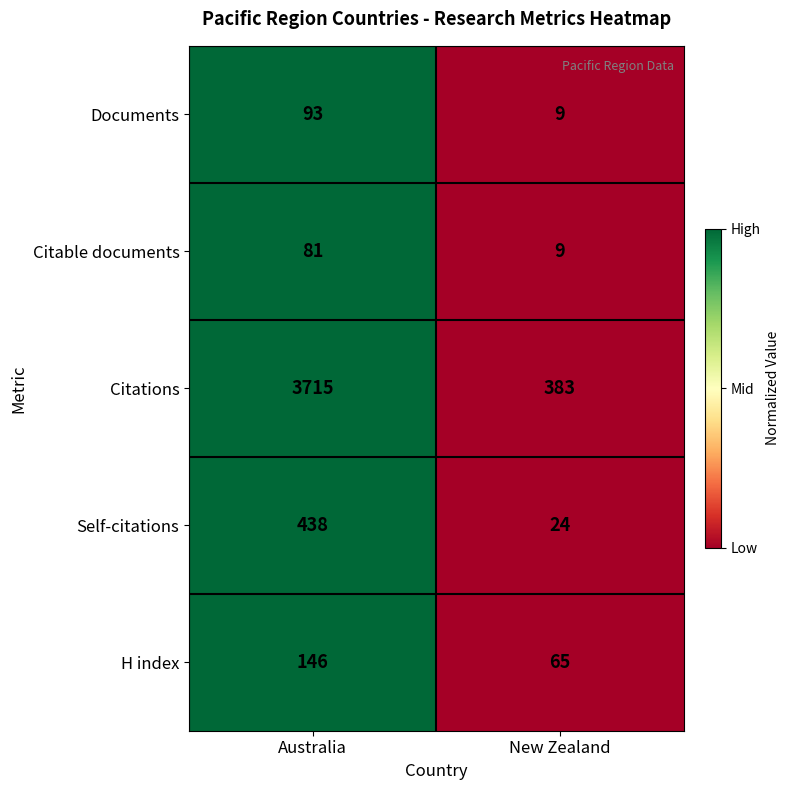

Reading left to right, transcribe all the data shown in this chart.

Documents: Australia=93	New Zealand=9
Citable documents: Australia=81	New Zealand=9
Citations: Australia=3715	New Zealand=383
Self-citations: Australia=438	New Zealand=24
H index: Australia=146	New Zealand=65